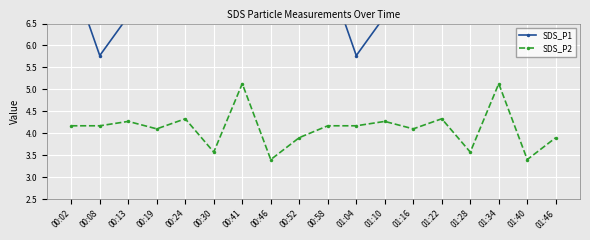

Reading right to left, what are all the values shown in this chart?

SDS_P1: 6.7	7.7	8.2	7.3	6.9	6.6	6.7	5.8	7.6	6.7	7.7	8.2	7.3	6.9	6.6	6.7	5.8	7.6
SDS_P2: 3.9	3.4	5.1	3.6	4.3	4.1	4.3	4.2	4.2	3.9	3.4	5.1	3.6	4.3	4.1	4.3	4.2	4.2